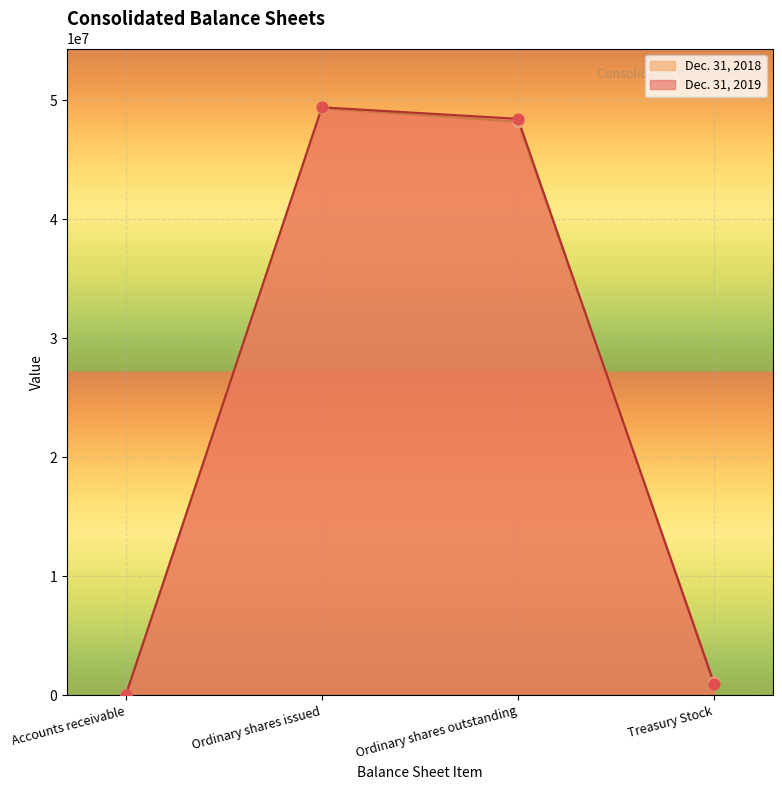

What are all the series names shown in the legend?

Dec. 31, 2018, Dec. 31, 2019